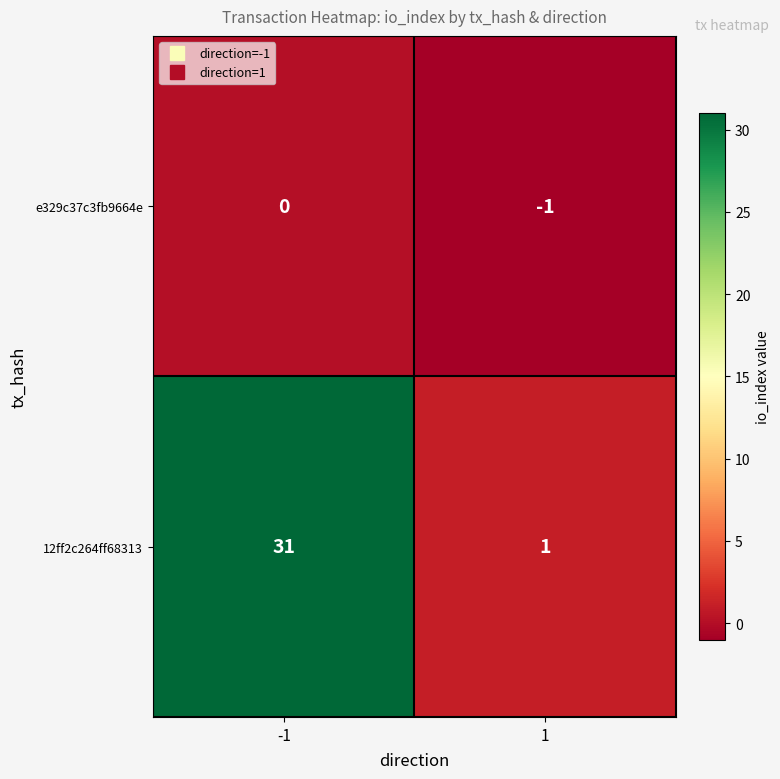

Which category has the lowest value across all series?

1